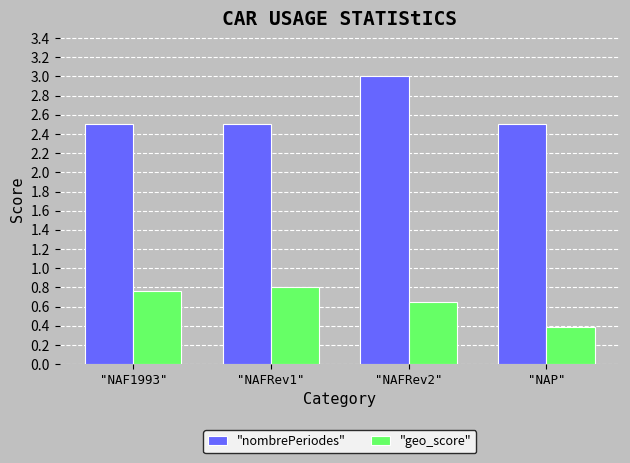

Which label corresponds to the largest value in the chart?

"NAFRev2"